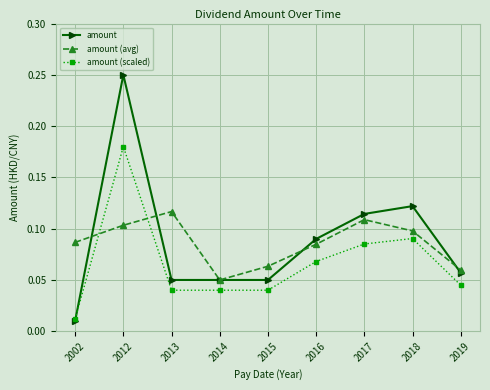

True or false: amount (avg) has a value of 0.0 at 2016.

False